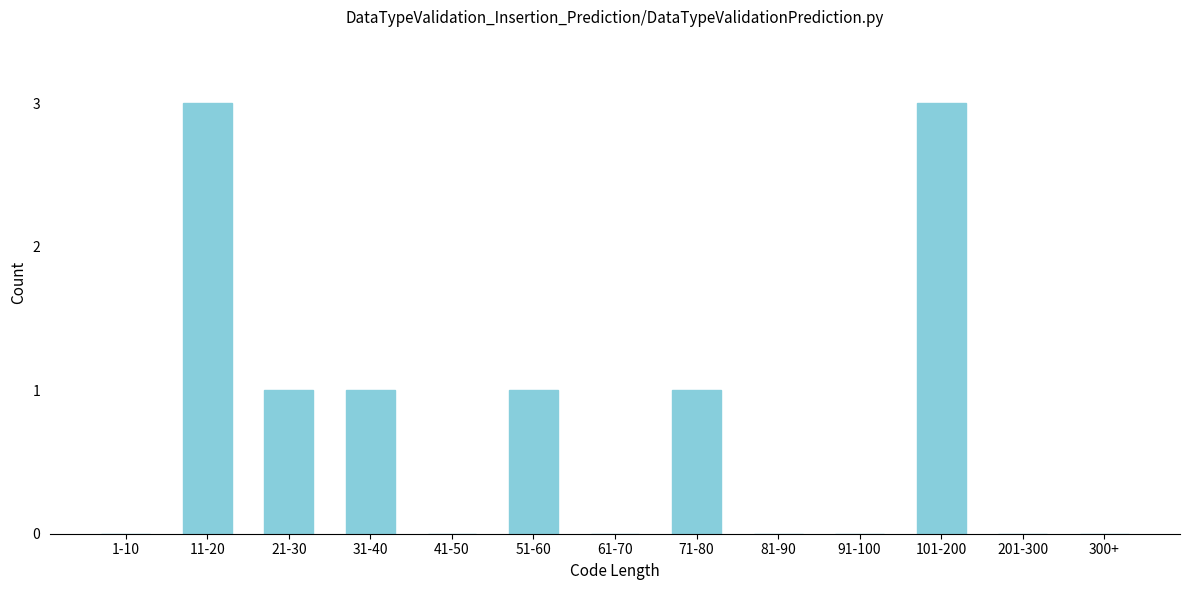

Reading right to left, extract all data points from this chart.

300+=0	201-300=0	101-200=3	91-100=0	81-90=0	71-80=1	61-70=0	51-60=1	41-50=0	31-40=1	21-30=1	11-20=3	1-10=0